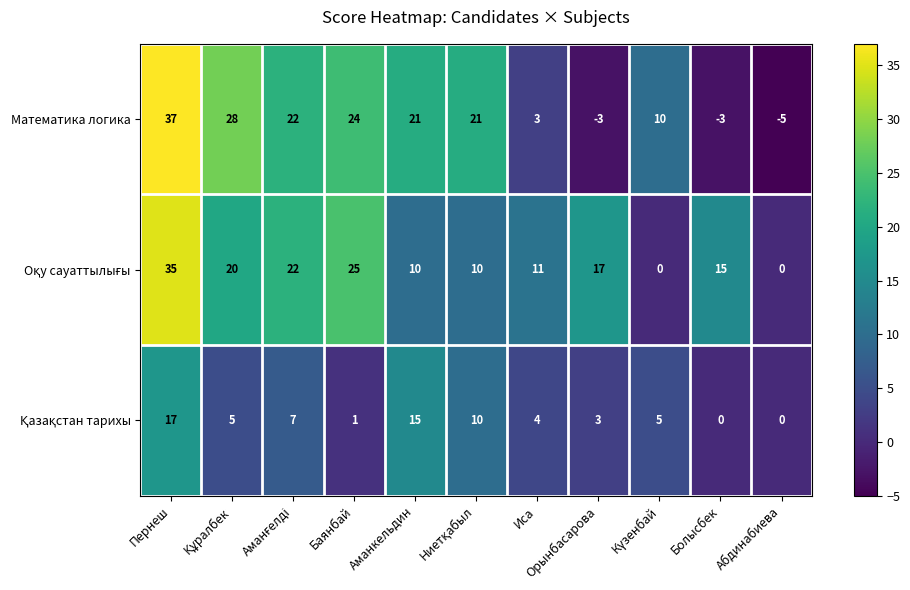

True or false: Математика логика has a value of -3 at Болысбек.

True